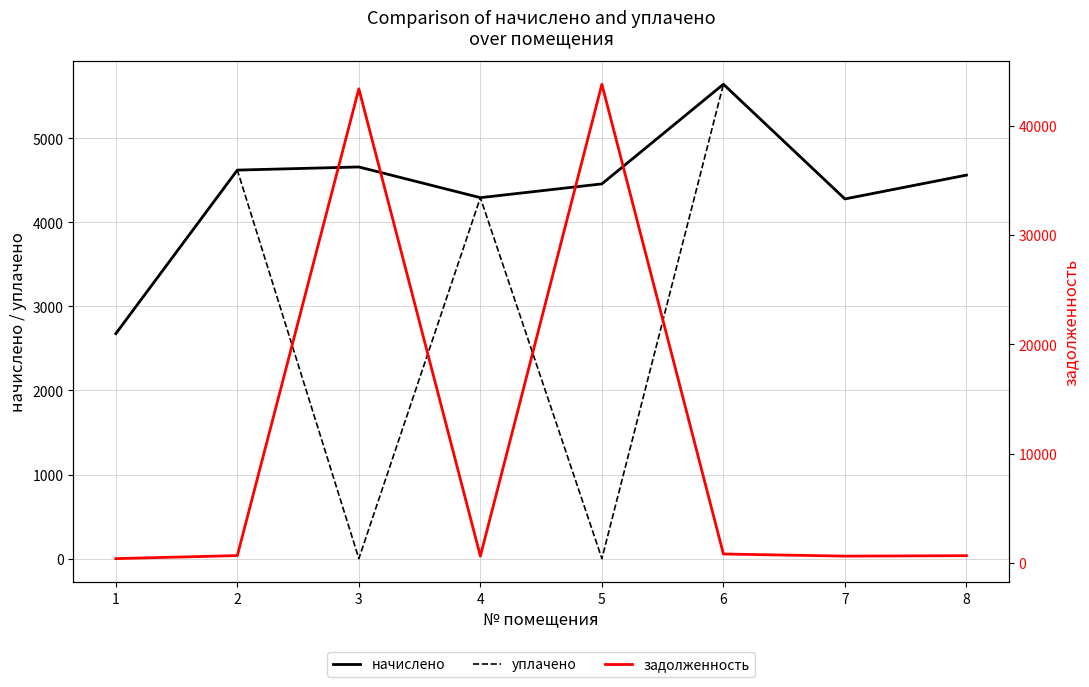

Which series has the largest range (max minus min)?

задолженность